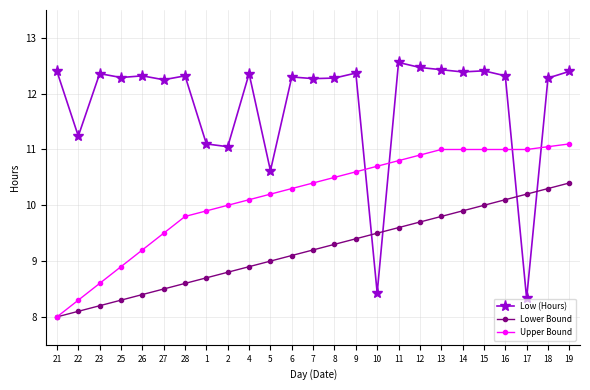

Which series has the largest total across all categories?

Low (Hours)